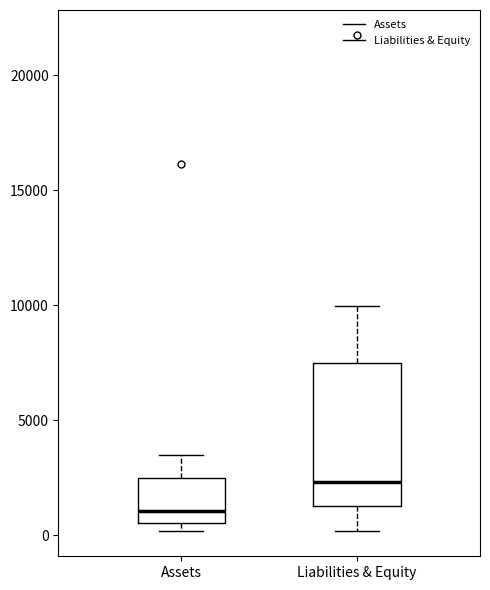

Where is the lower edge of the box for Assets on the y-axis? The values are not printed on the chart, so give them approximately, as read against the axis.

500